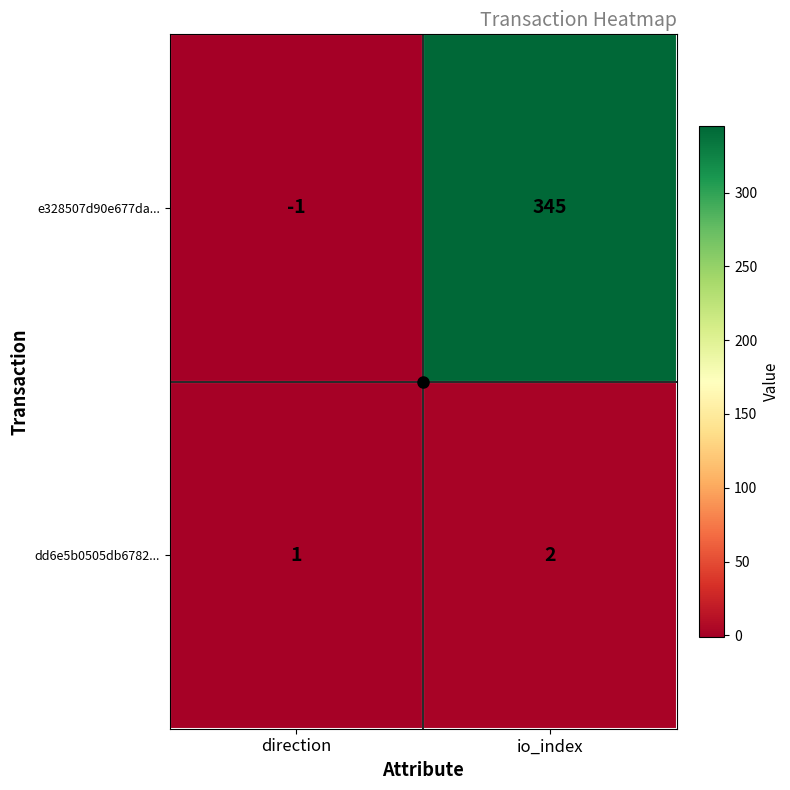

At which category does the chart reach its minimum across all series?

direction